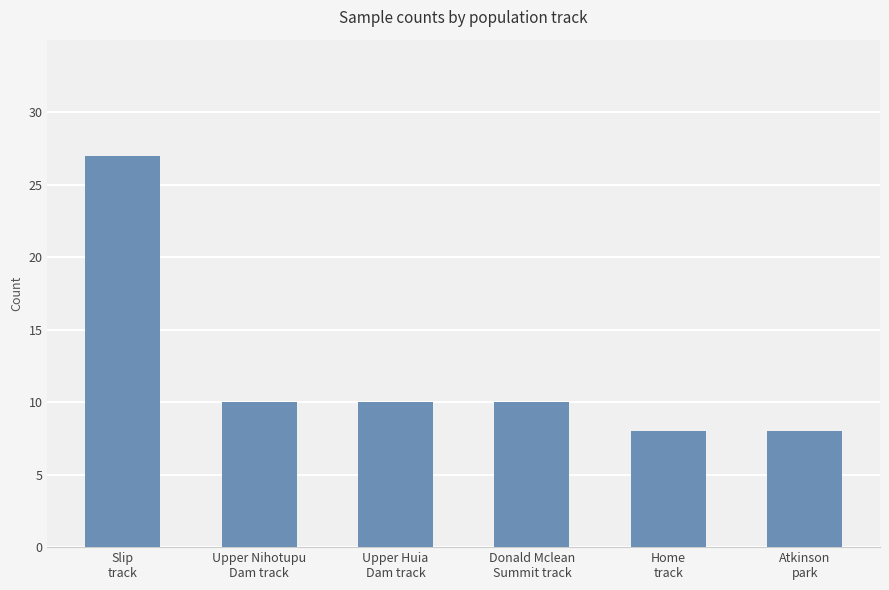

What is the smallest value displayed?

8